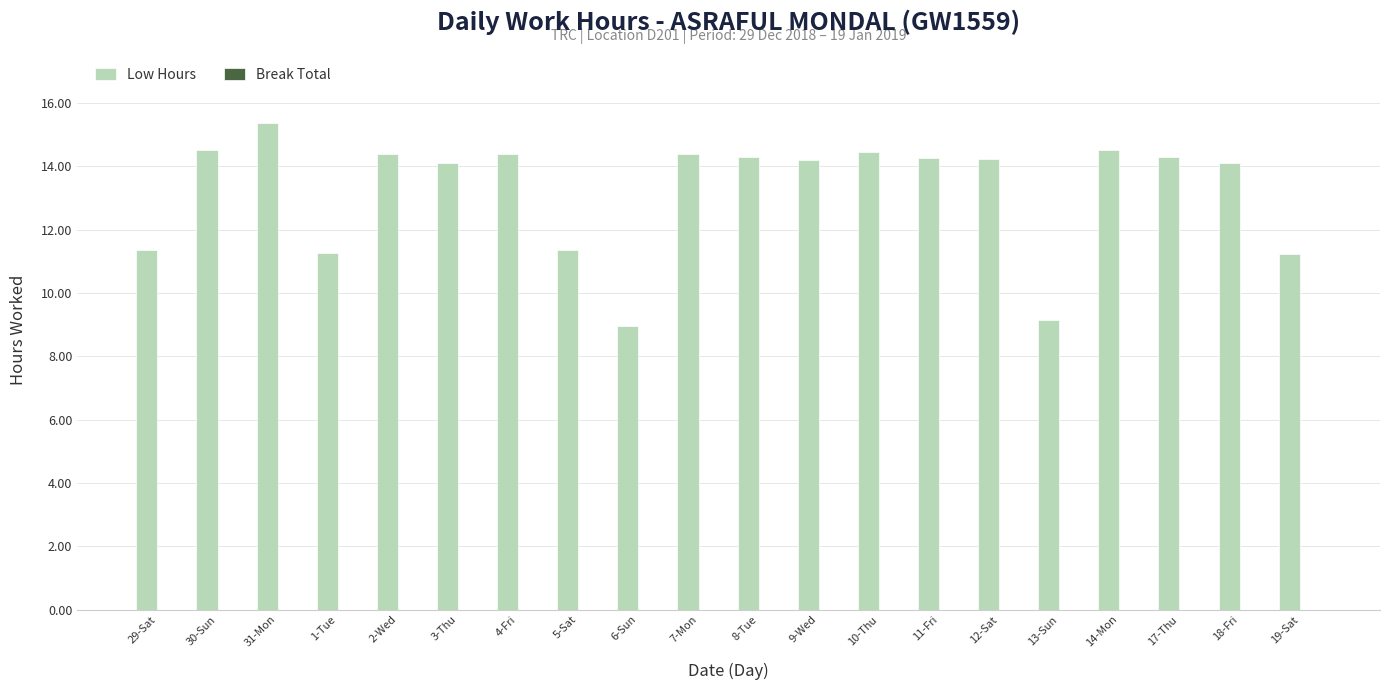

What is the smallest value displayed?

8.9